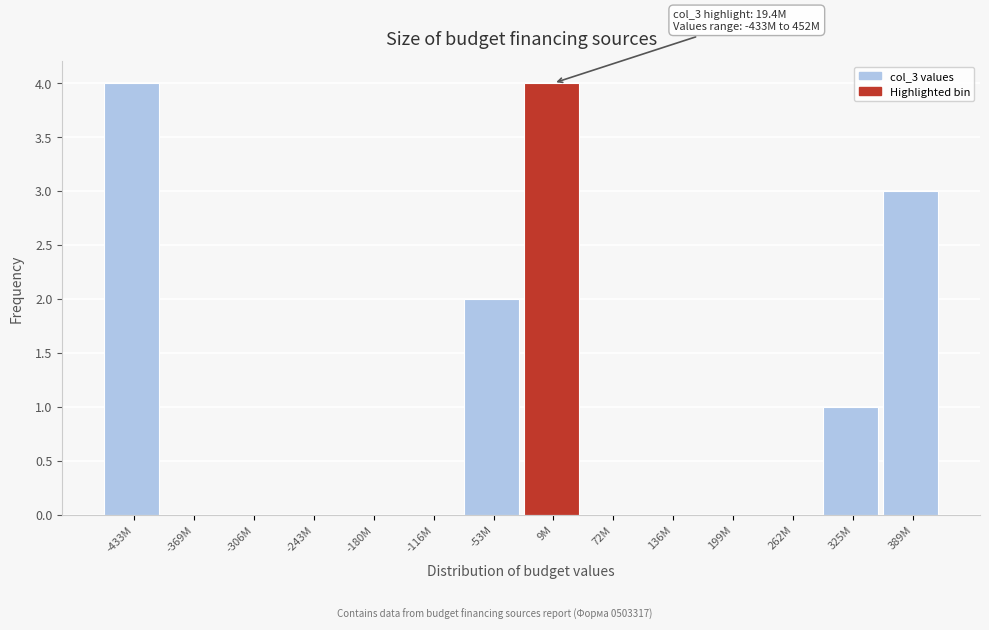

Reading left to right, what are all the values shown in this chart?

-433M=4	-369M=0	-306M=0	-243M=0	-180M=0	-116M=0	-53M=2	9M=4	72M=0	136M=0	199M=0	262M=0	325M=1	389M=3